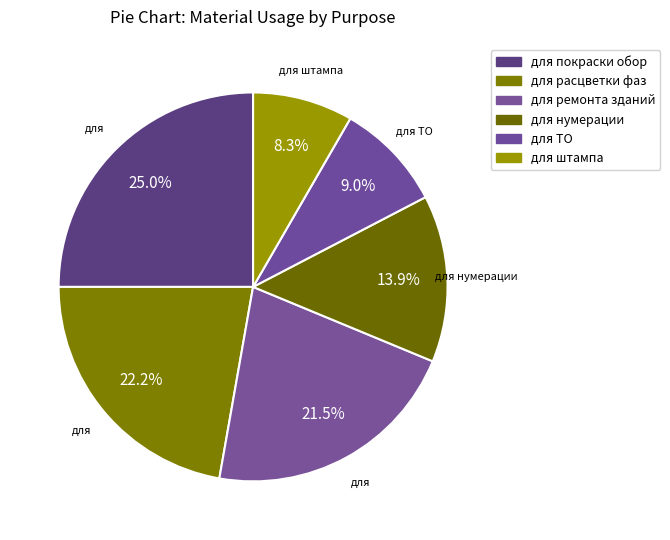

Count the number of slices in the pie.

6